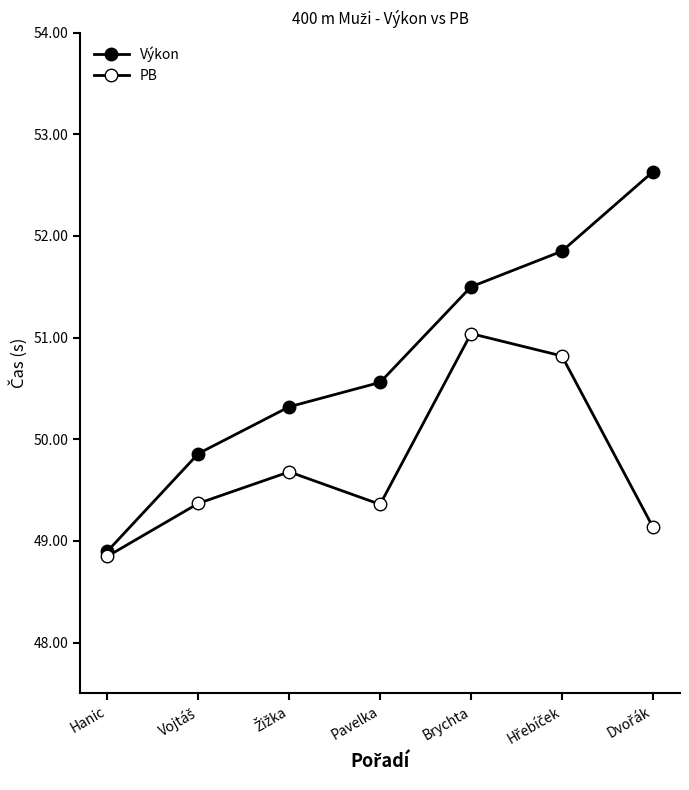

True or false: Výkon and PB intersect in this chart.

False